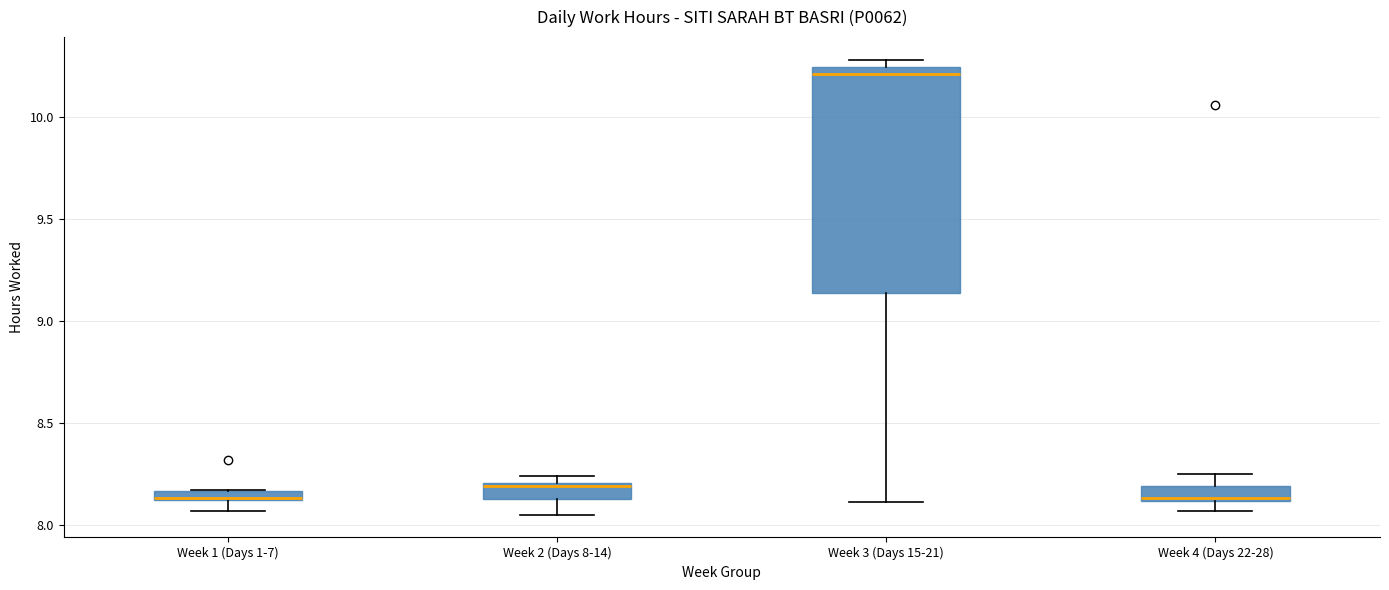

Where does the lower whisker of the box for Week 3 (Days 15-21) end on the y-axis? The values are not printed on the chart, so give them approximately, as read against the axis.

8.10